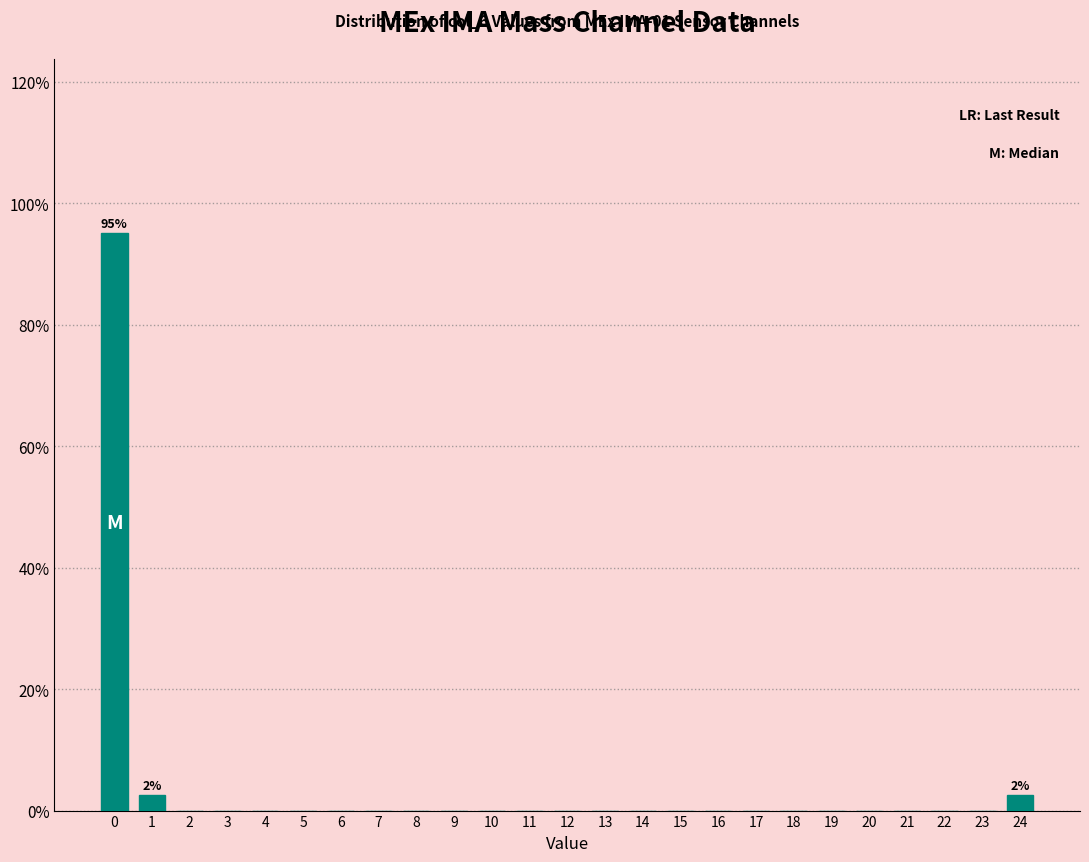

Reading left to right, transcribe all the data shown in this chart.

0=95.0	1=2.5	2=0.0	3=0.0	4=0.0	5=0.0	6=0.0	7=0.0	8=0.0	9=0.0	10=0.0	11=0.0	12=0.0	13=0.0	14=0.0	15=0.0	16=0.0	17=0.0	18=0.0	19=0.0	20=0.0	21=0.0	22=0.0	23=0.0	24=2.5